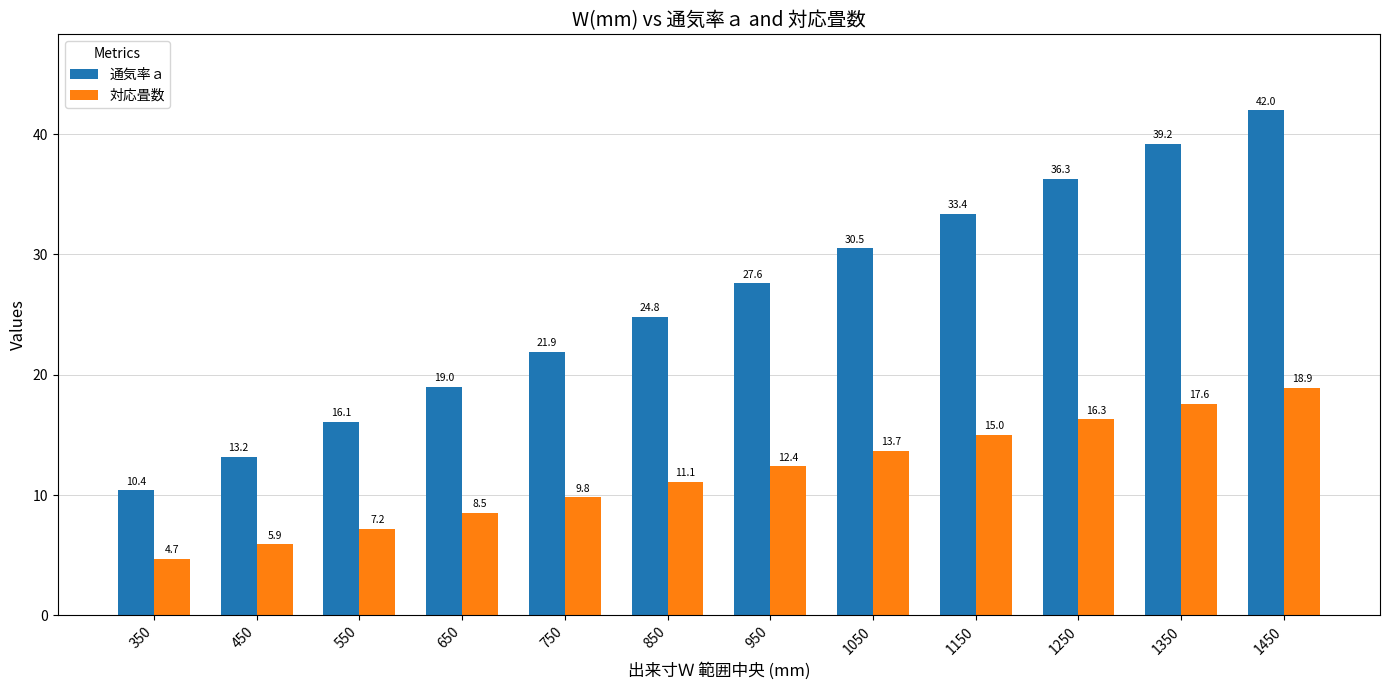

Reading left to right, extract all data points from this chart.

通気率ａ: 350=10.4	450=13.2	550=16.1	650=19.0	750=21.9	850=24.8	950=27.6	1050=30.5	1150=33.4	1250=36.3	1350=39.2	1450=42.0
対応畳数: 350=4.7	450=5.9	550=7.2	650=8.5	750=9.8	850=11.1	950=12.4	1050=13.7	1150=15.0	1250=16.3	1350=17.6	1450=18.9